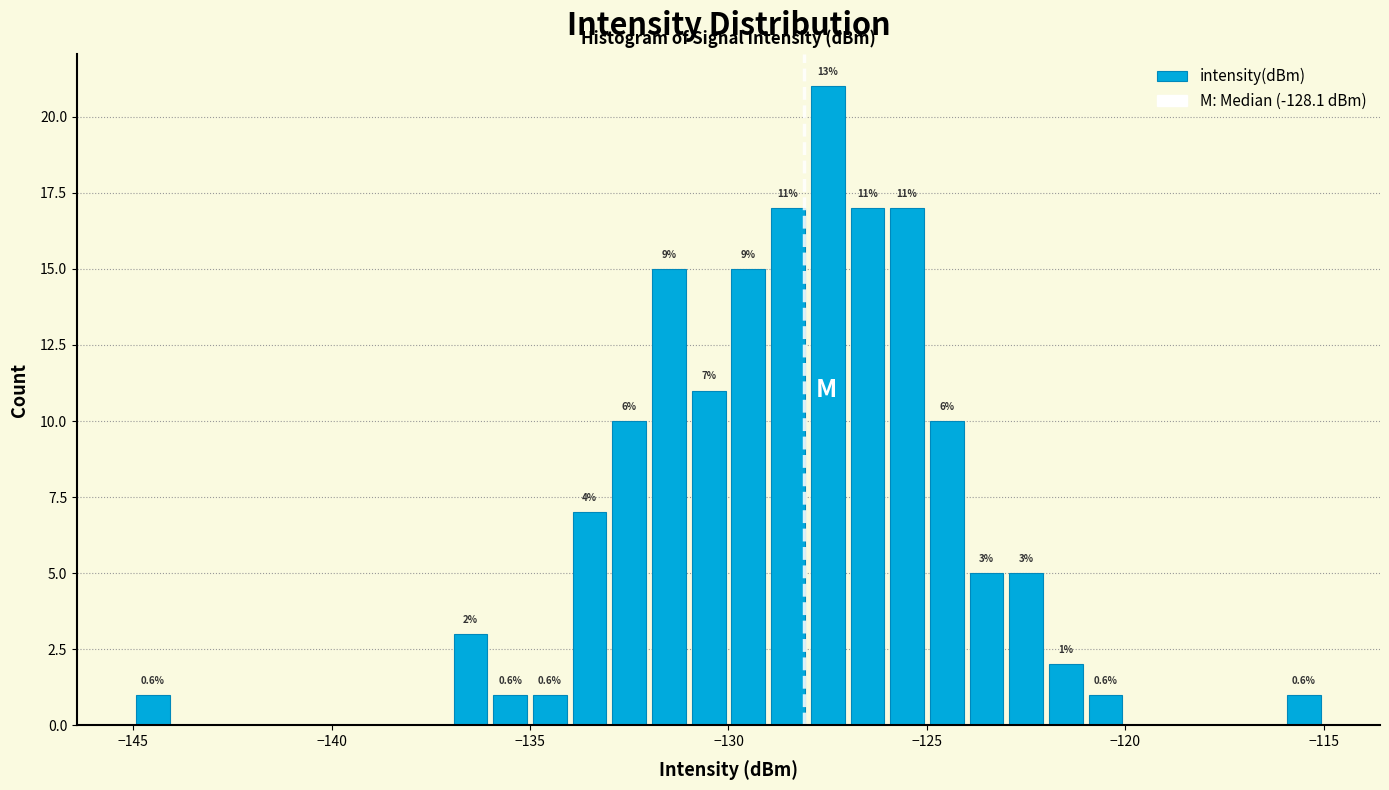

Around what value on the x-axis is the tallest bar? Give the approximate position of its centre, as read against the axis.

-127.5